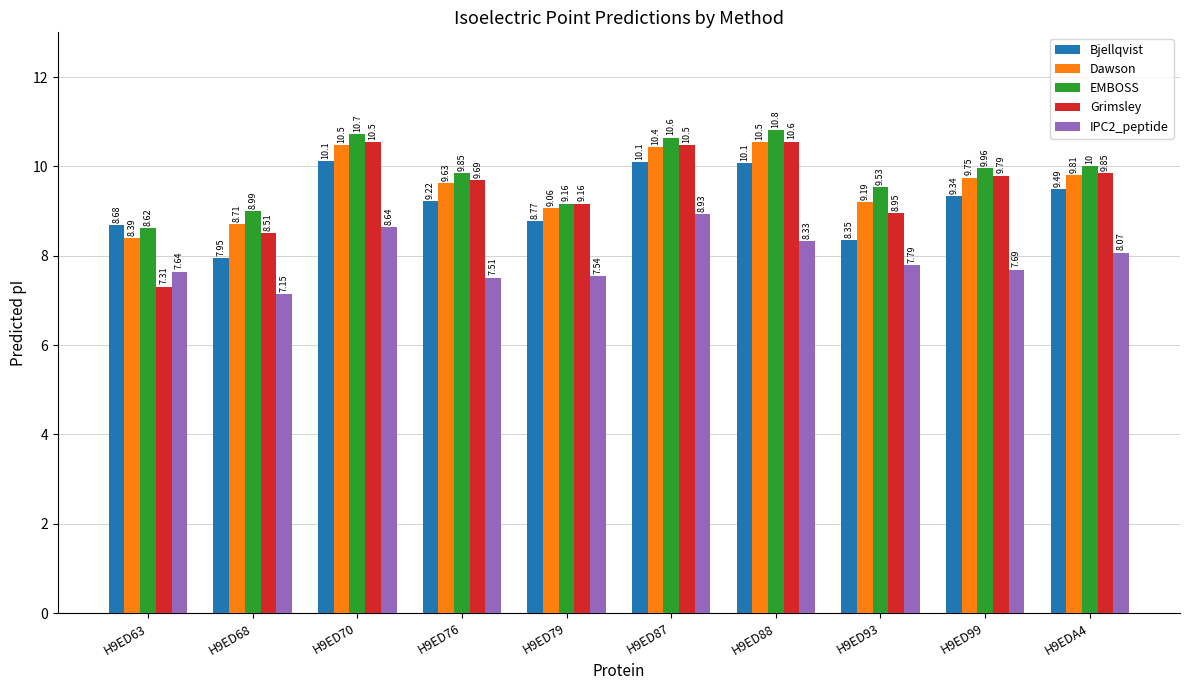

Which series changed the most between H9ED76 and H9ED79?

EMBOSS